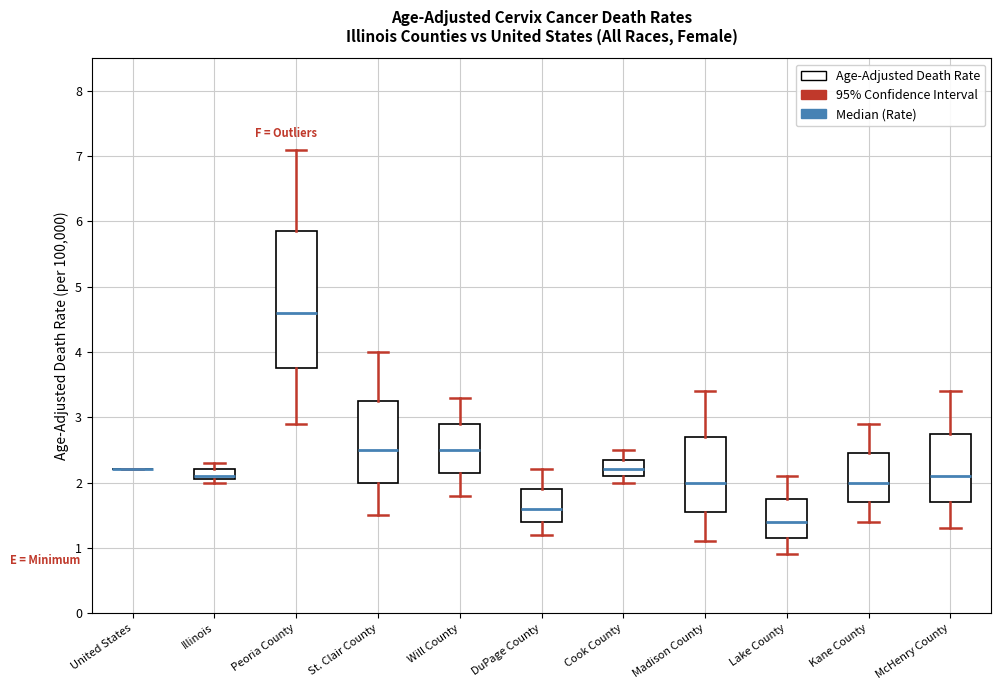

Reading left to right, read every box against the y-axis: the position of its median line, the range the box covers, and the ends of its whiskers. The values are not printed on the chart, so give them approximately, as read against the axis.

United States: box collapsed to a line at 2.2, whiskers 2.2 to 2.2
Illinois: median 2.1 (just above the box's lower edge), box 2.1 to 2.2, whiskers 2.0 to 2.3
Peoria County: median 4.6, box 3.8 to 5.9, whiskers 2.9 to 7.1
St. Clair County: median 2.5, box 2.0 to 3.3, whiskers 1.5 to 4.0
Will County: median 2.5, box 2.2 to 2.9, whiskers 1.8 to 3.3
DuPage County: median 1.6, box 1.4 to 1.9, whiskers 1.2 to 2.2
Cook County: median 2.2, box 2.1 to 2.4, whiskers 2.0 to 2.5
Madison County: median 2.0, box 1.6 to 2.7, whiskers 1.1 to 3.4
Lake County: median 1.4, box 1.2 to 1.8, whiskers 0.9 to 2.1
Kane County: median 2.0, box 1.7 to 2.5, whiskers 1.4 to 2.9
McHenry County: median 2.1, box 1.7 to 2.8, whiskers 1.3 to 3.4